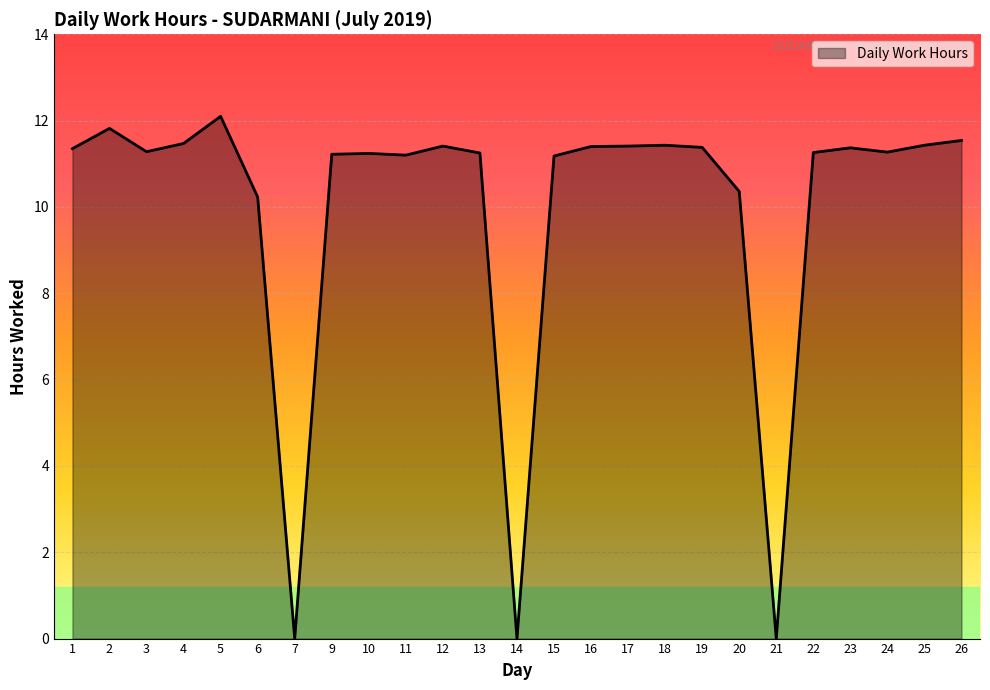

What value does the data have at 20?

10.4